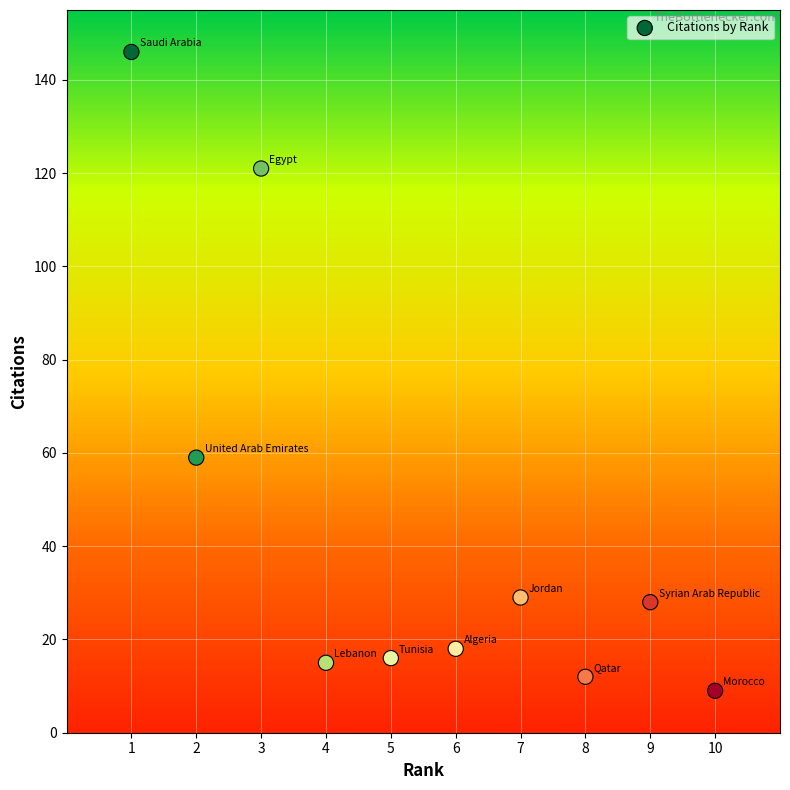

What is the range of Y values (max minus min)?

137